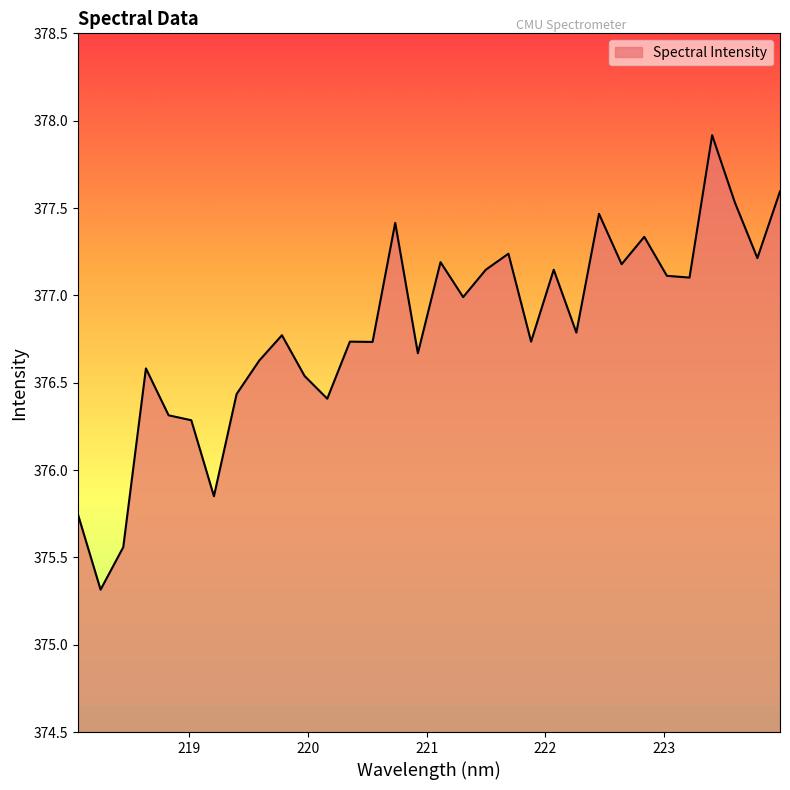

How many series are shown in this chart?

1